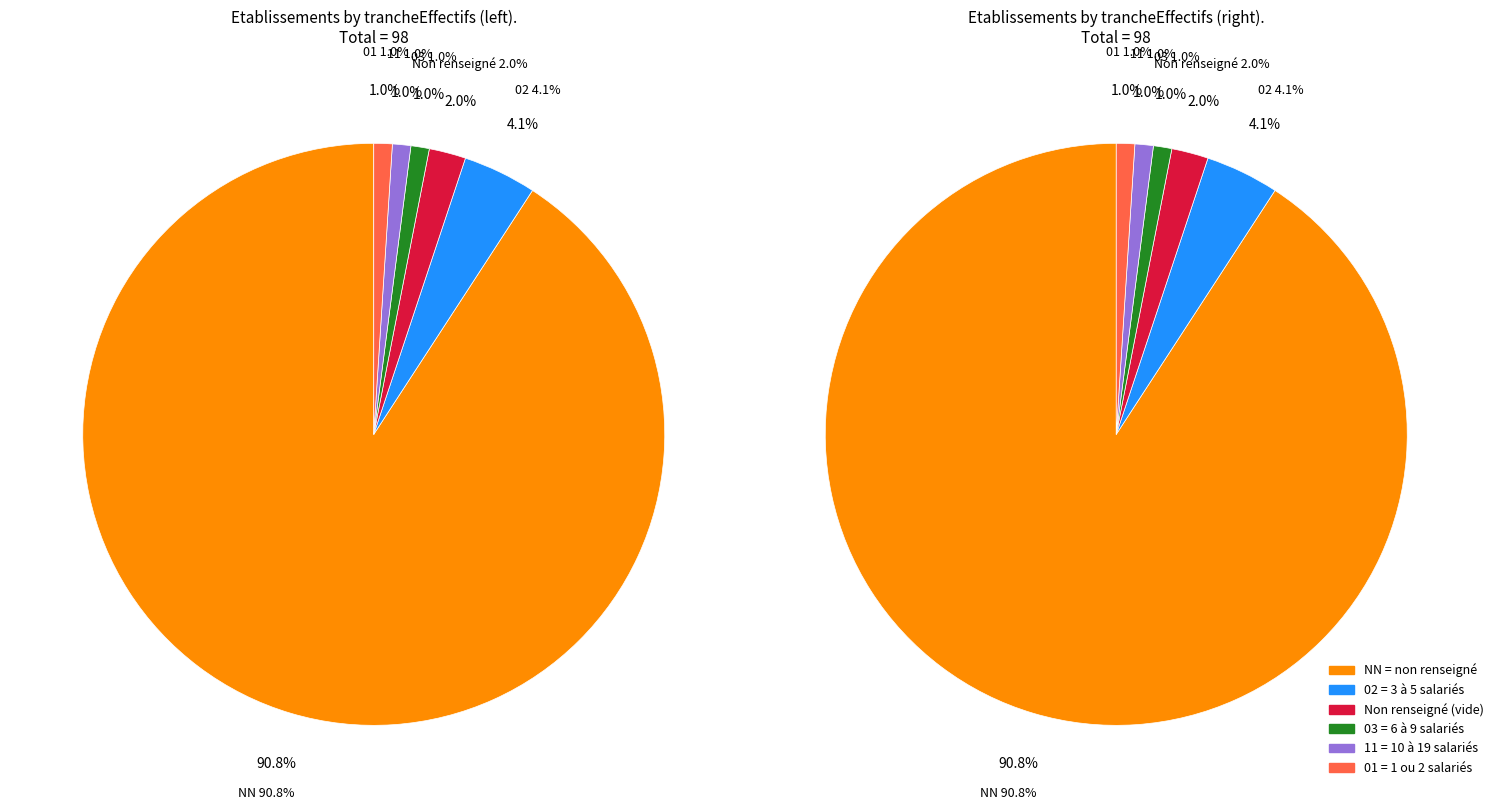

How many segments does this pie chart have?

6